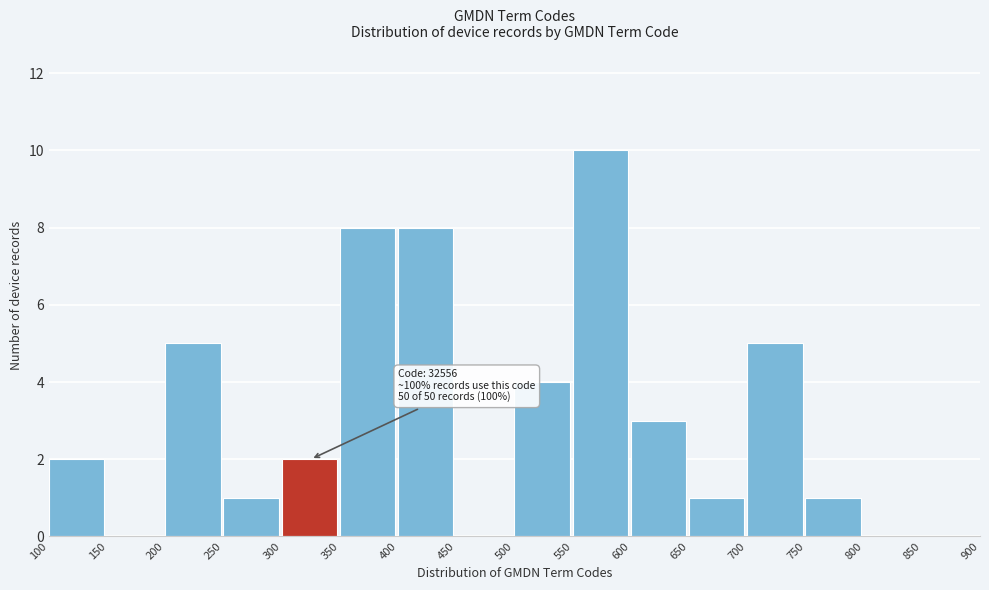

Over which range of the x-axis is the bar tallest?

550 to 600